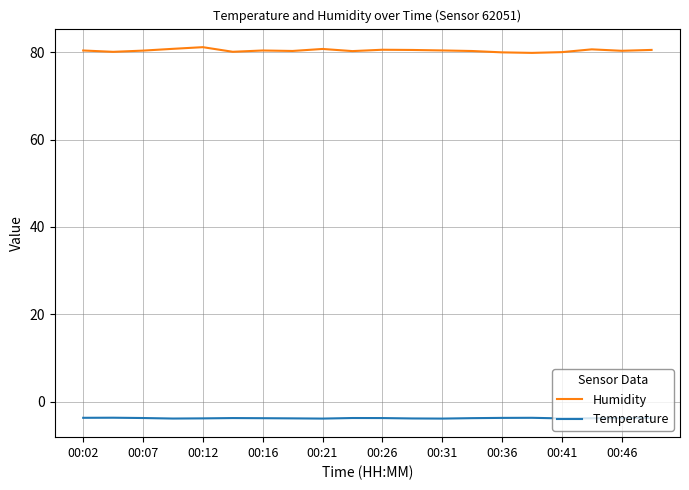

Which series has the largest total across all categories?

Humidity